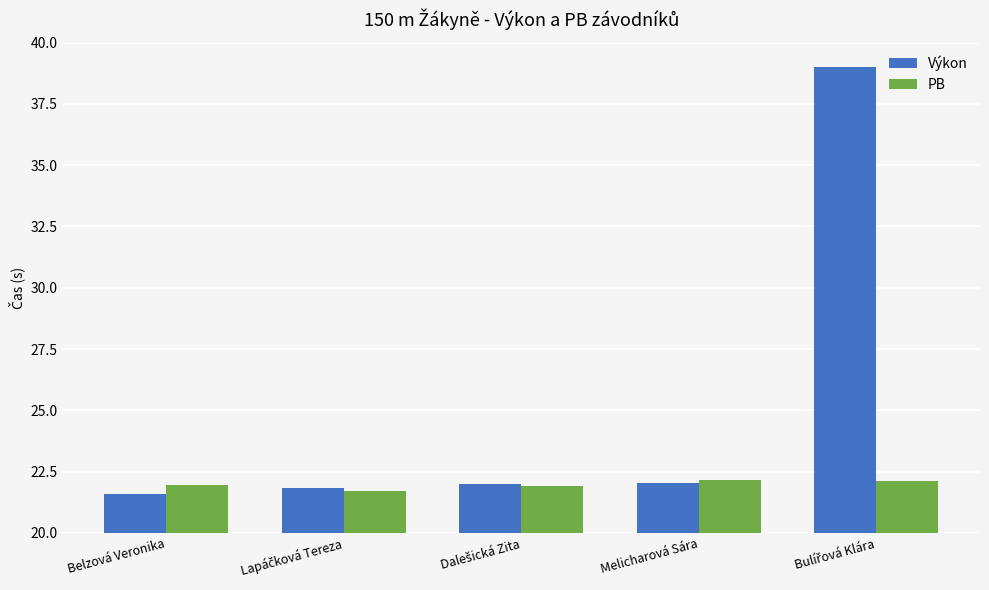

What is the difference between the maximum and minimum values in the Výkon series?

17.4